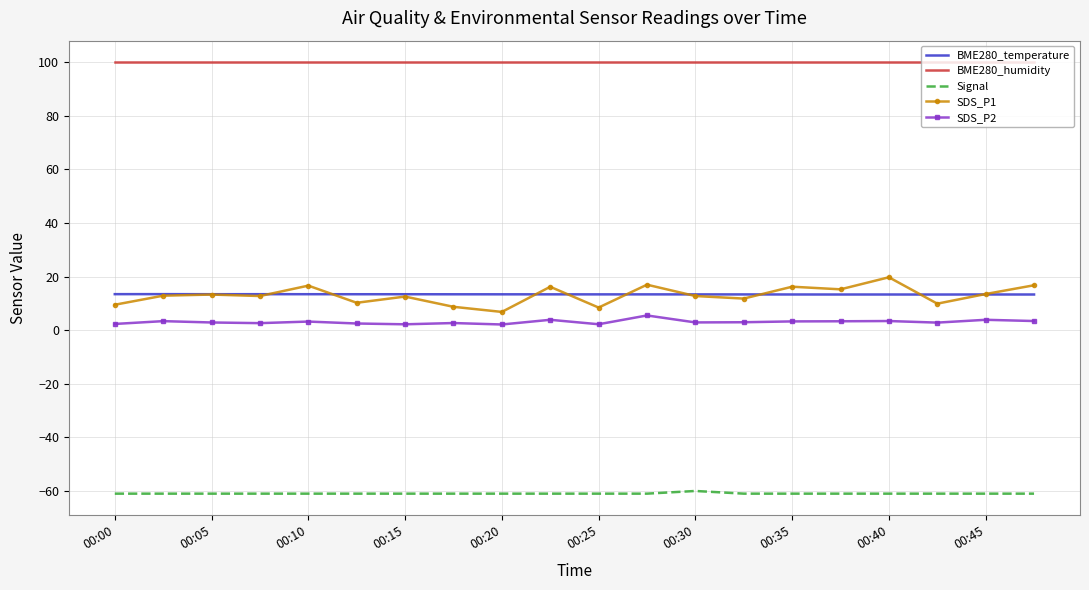

What is the greatest value displayed?

100.0